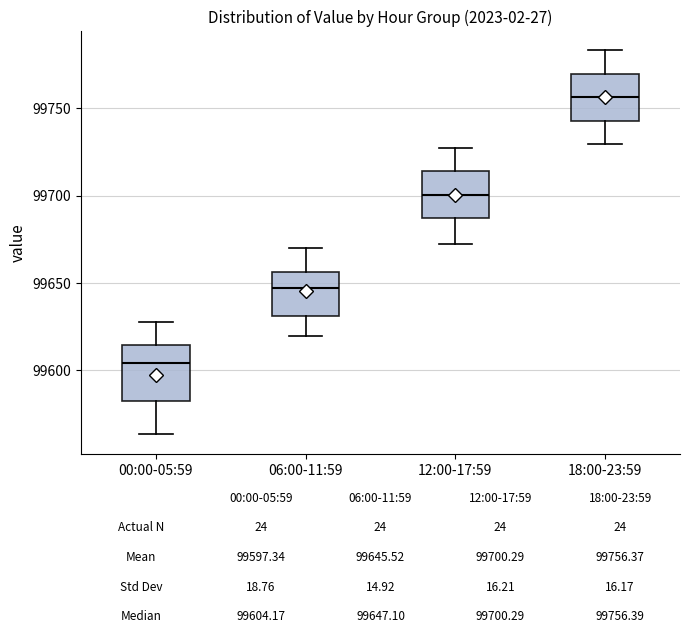

Which box's median line is the lowest?

00:00-05:59